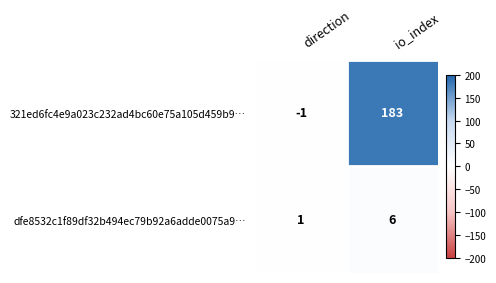

Where is dfe8532c1f89df32b494ec79b92a6adde0075a9… nearest to the value 3?

direction